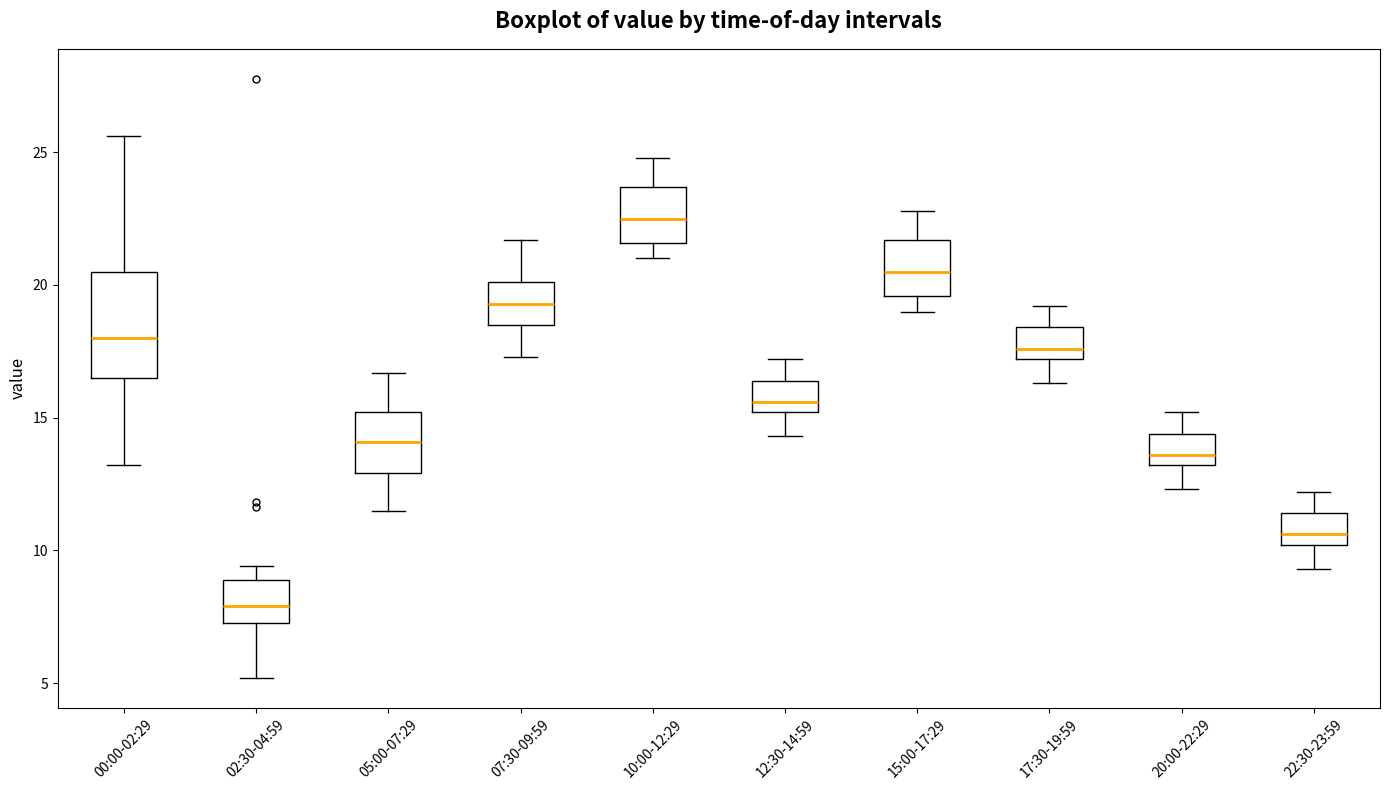

Reading left to right, transcribe this box plot: for each box, give where its median line is, the range the box spans, and where its two whiskers end, as read against the y-axis. The values are not printed on the chart, so give them approximately, as read against the axis.

00:00-02:29: median 18.0, box 16.5 to 20.5, whiskers 13.0 to 25.5
02:30-04:59: median 8.0, box 7.5 to 9.0, whiskers 5.0 to 9.5
05:00-07:29: median 14.0, box 13.0 to 15.0, whiskers 11.5 to 16.5
07:30-09:59: median 19.5, box 18.5 to 20.0, whiskers 17.5 to 21.5
10:00-12:29: median 22.5, box 21.5 to 23.5, whiskers 21.0 to 25.0
12:30-14:59: median 15.5, box 15.0 to 16.5, whiskers 14.5 to 17.0
15:00-17:29: median 20.5, box 19.5 to 21.5, whiskers 19.0 to 23.0
17:30-19:59: median 17.5, box 17.0 to 18.5, whiskers 16.5 to 19.0
20:00-22:29: median 13.5, box 13.0 to 14.5, whiskers 12.5 to 15.0
22:30-23:59: median 10.5, box 10.0 to 11.5, whiskers 9.5 to 12.0